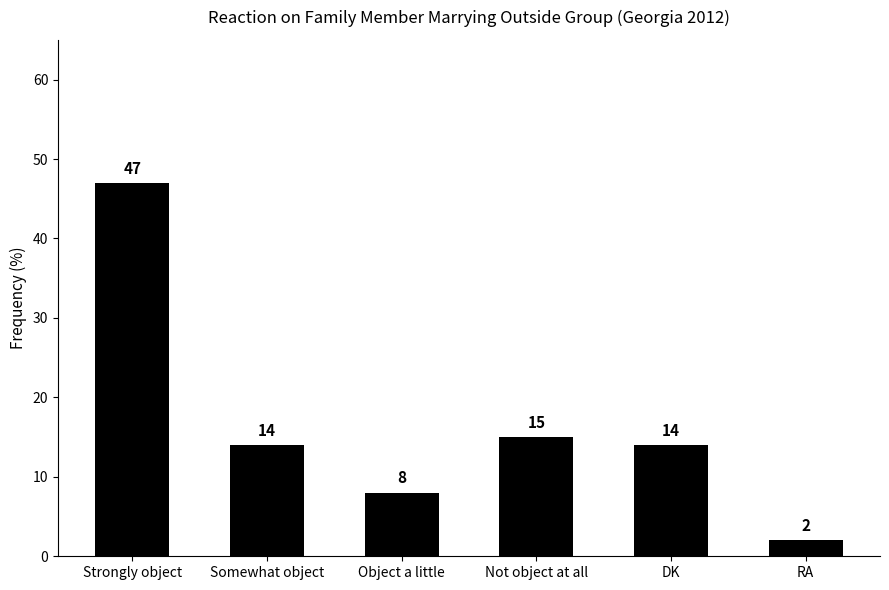

The value at Object a little is 5. True or false?

False